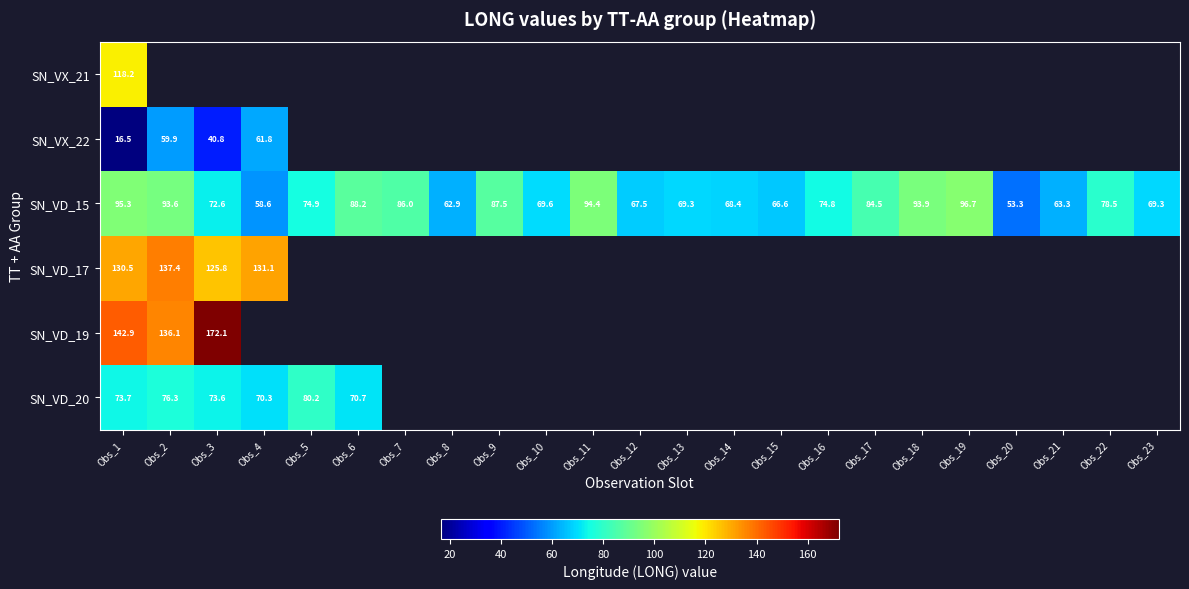

How many categories are shown in the chart?

23